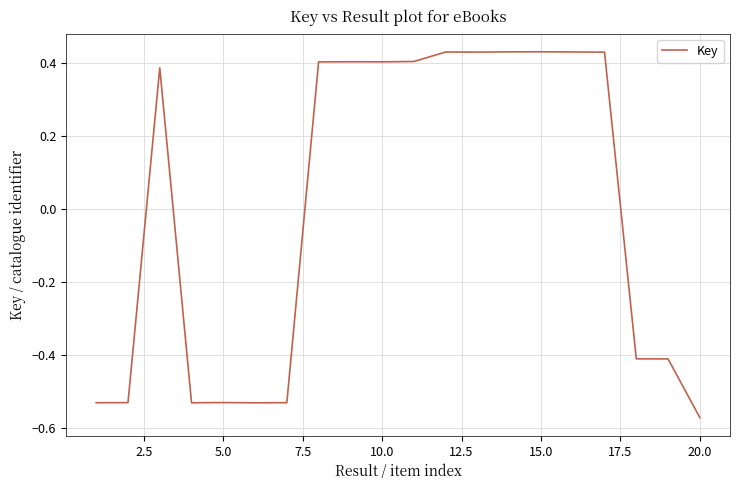

What is the difference between the maximum and minimum values?

1.0